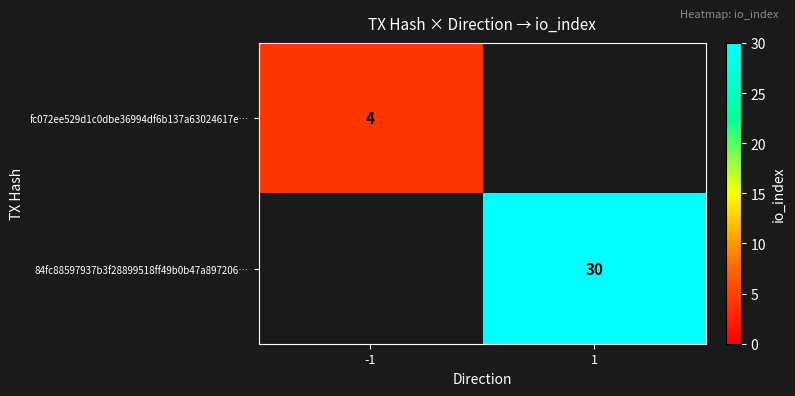

True or false: 84fc88597937b3f28899518ff49b0b47a897206… has a value of 15 at 1.

False